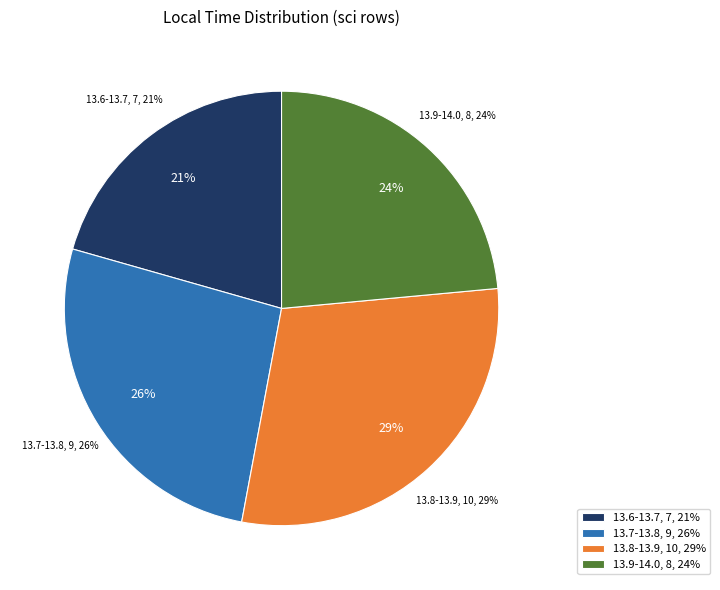

Is MPQ_0.579 the majority of the pie?

No